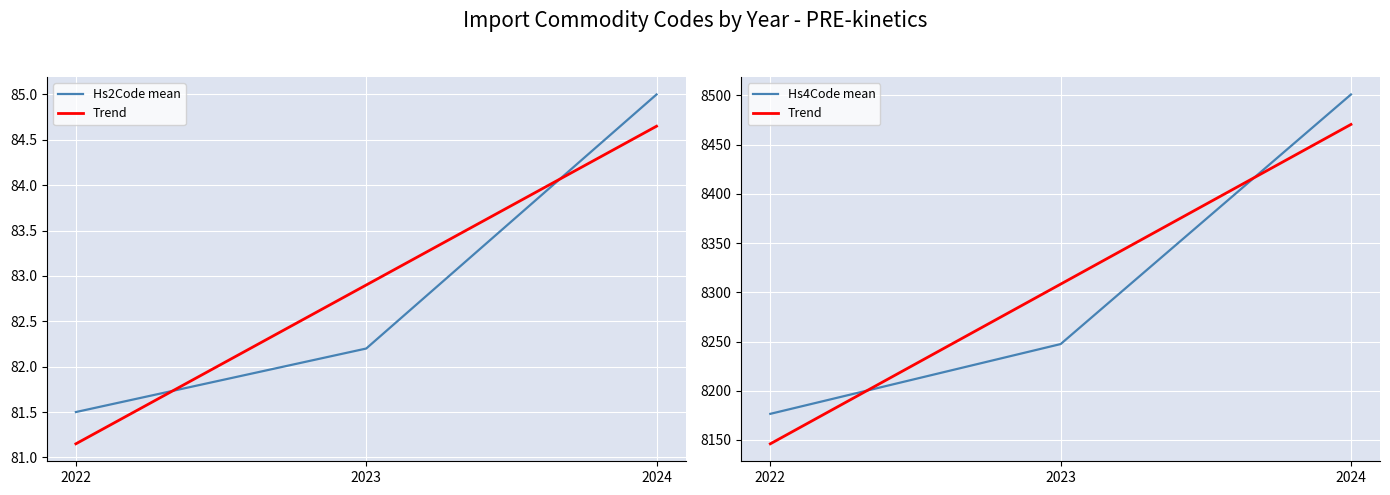

What value does the Hs4Code mean series have at 2024?

8501.0